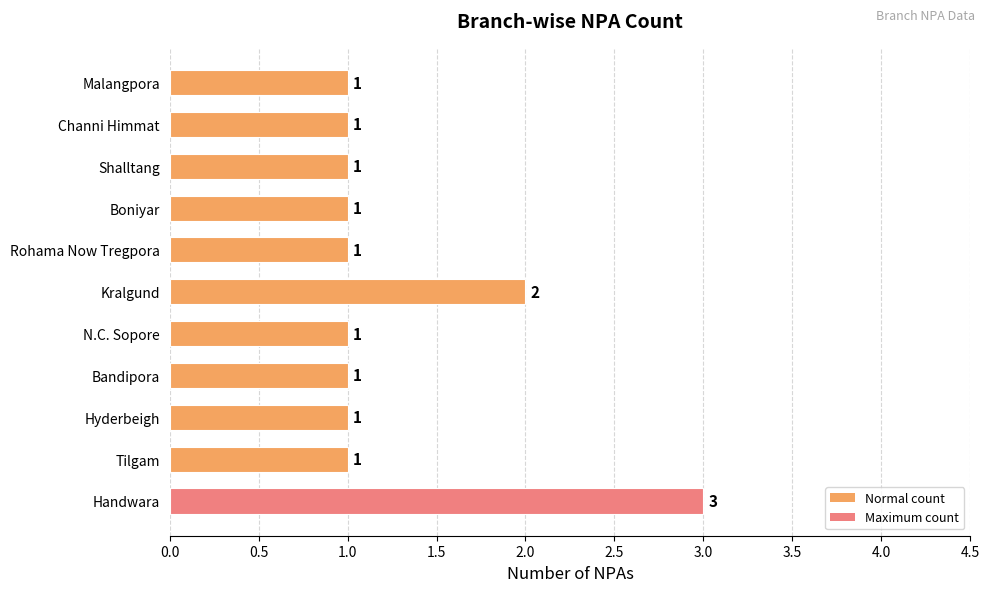

Are the bars grouped side by side (vs. stacked)?

No